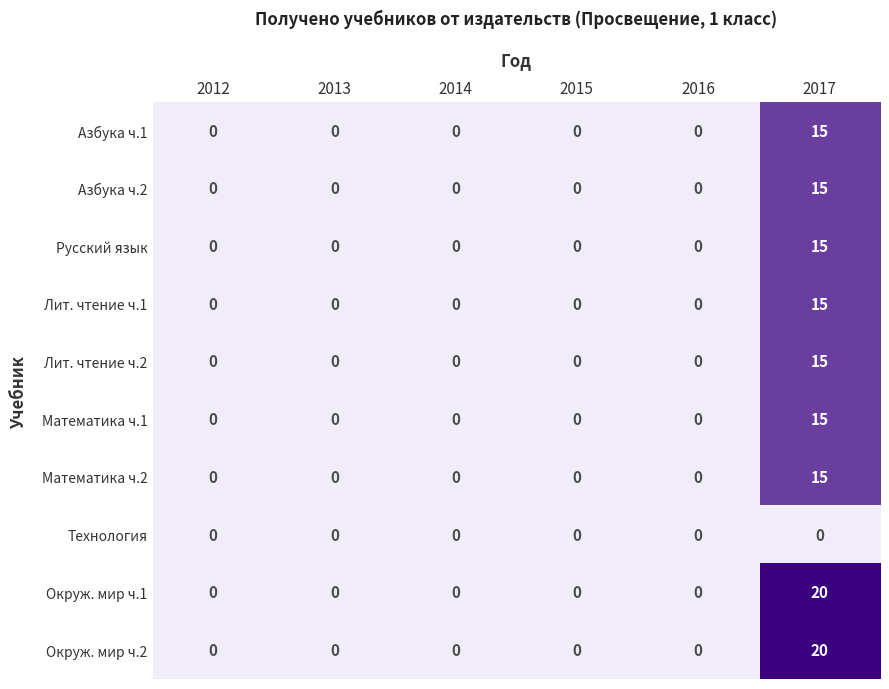

Is it true that Технология equals 0 at 2012?

True